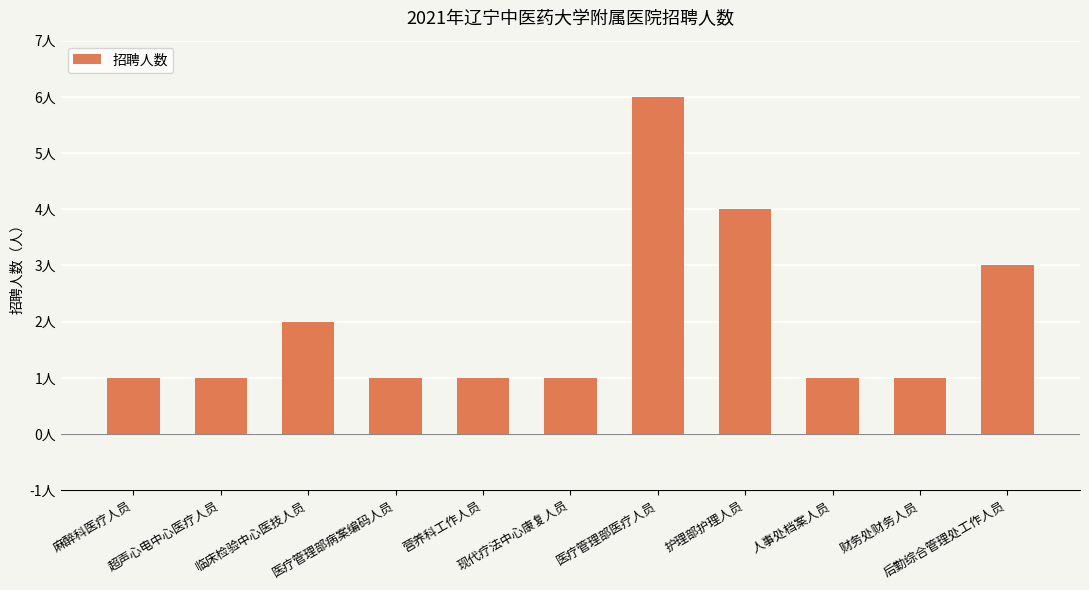

Reading right to left, what are all the values shown in this chart?

后勤综合管理处工作人员=3	财务处财务人员=1	人事处档案人员=1	护理部护理人员=4	医疗管理部医疗人员=6	现代疗法中心康复人员=1	营养科工作人员=1	医疗管理部病案编码人员=1	临床检验中心医技人员=2	超声心电中心医疗人员=1	麻醉科医疗人员=1